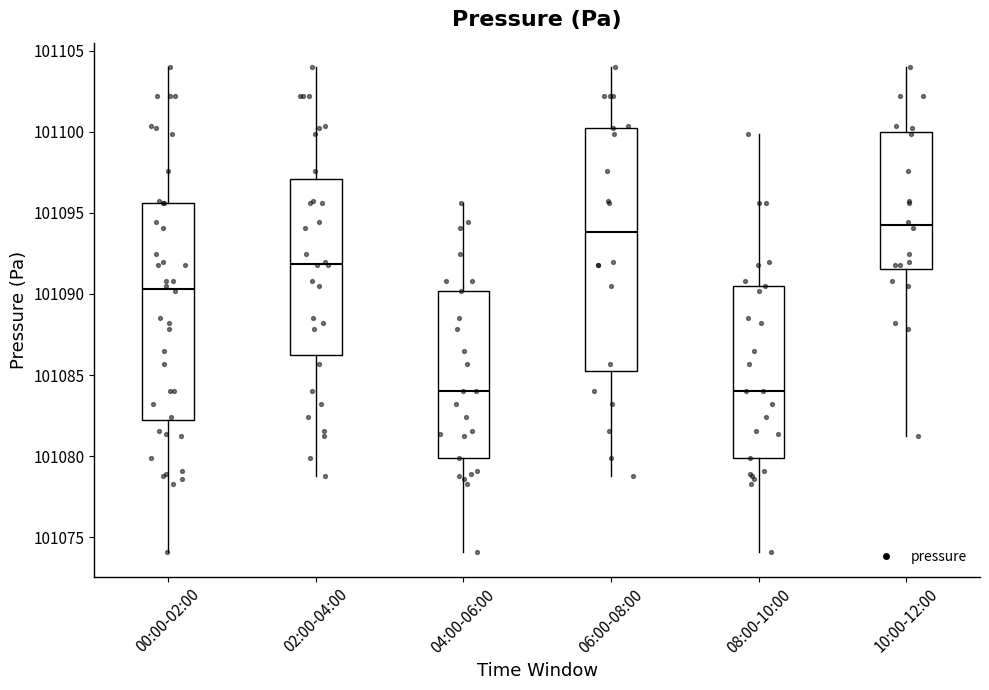

Where is the lower edge of the box for 10:00-12:00 on the y-axis? The values are not printed on the chart, so give them approximately, as read against the axis.

101091.5